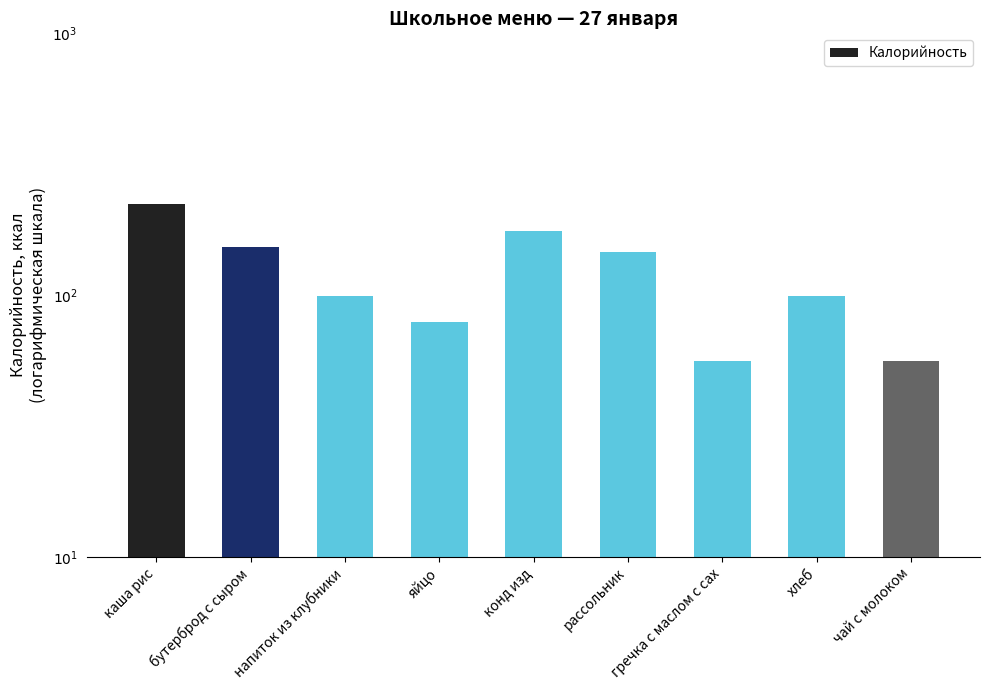

Is it true that the value at каша рис is 223.3?

True